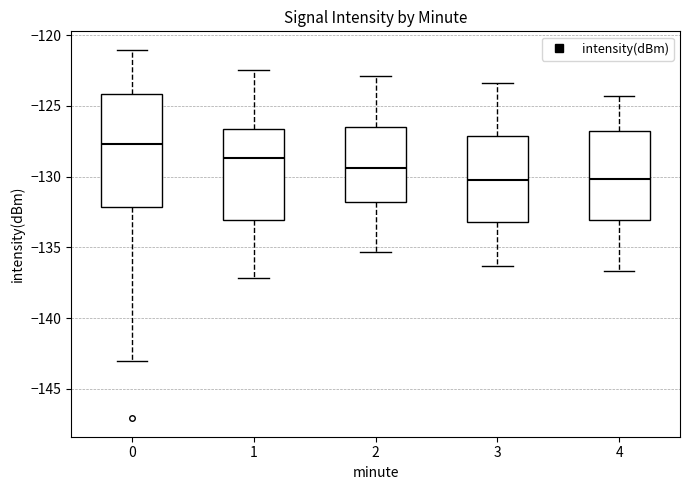

Which box has the highest median line?

0